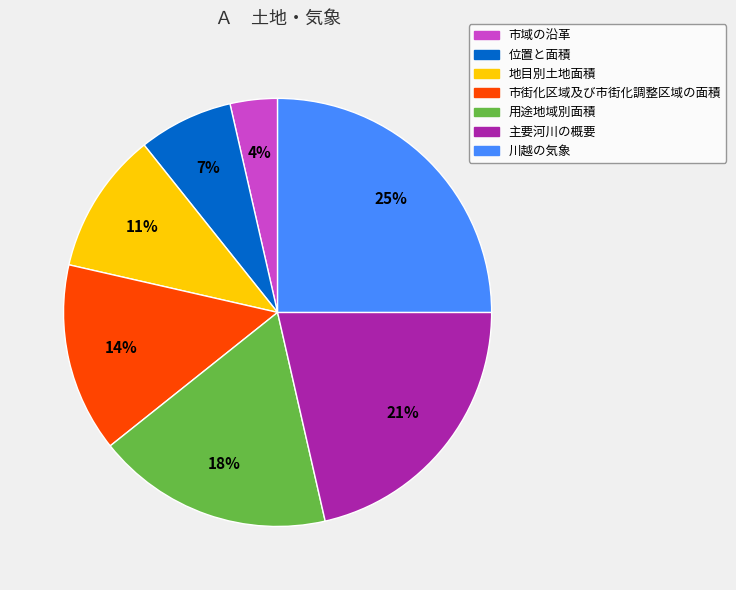

What is the smallest slice in the pie chart?

市域の沿革